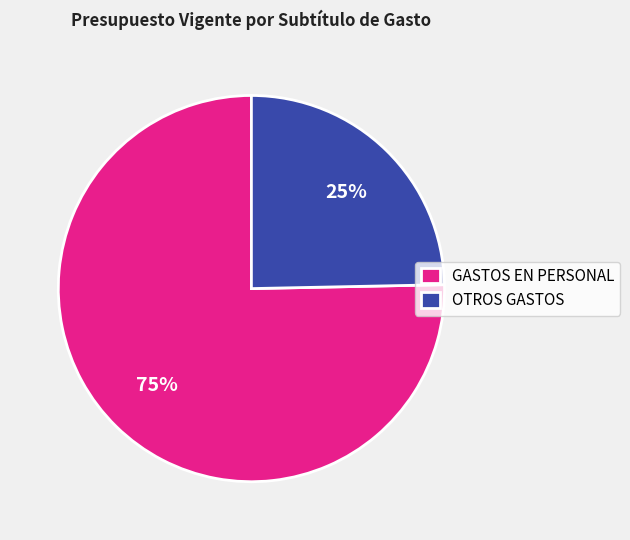

Which slice is the largest?

GASTOS EN PERSONAL